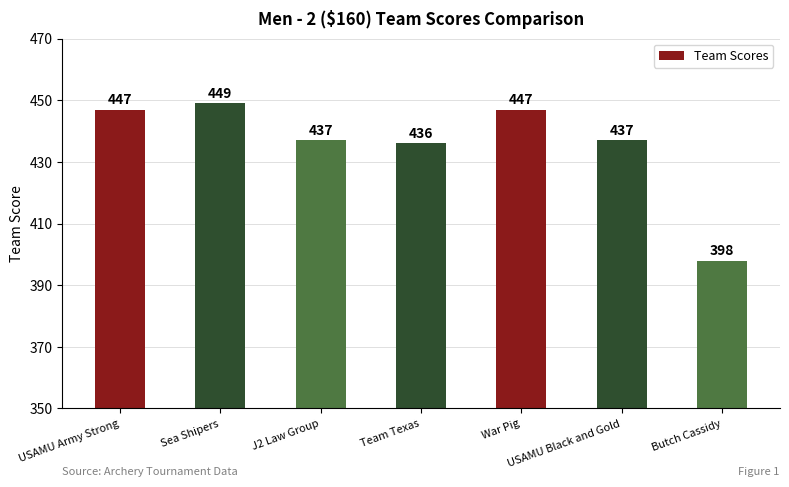

What is the sum of all values?

3051